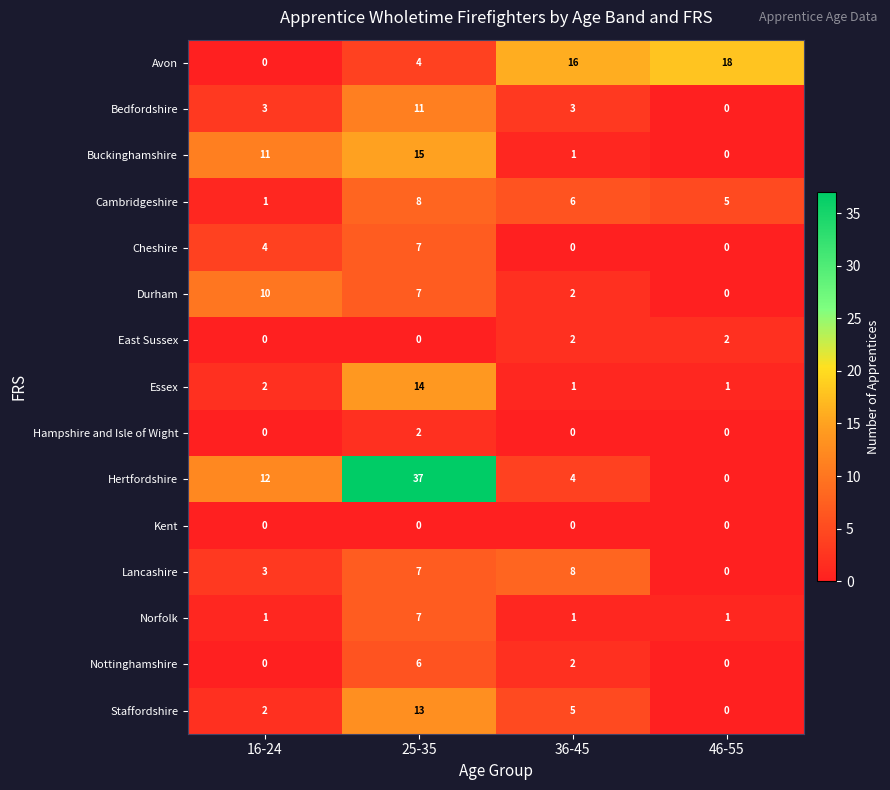

Between 16-24 and 46-55, which series saw the biggest shift?

Avon